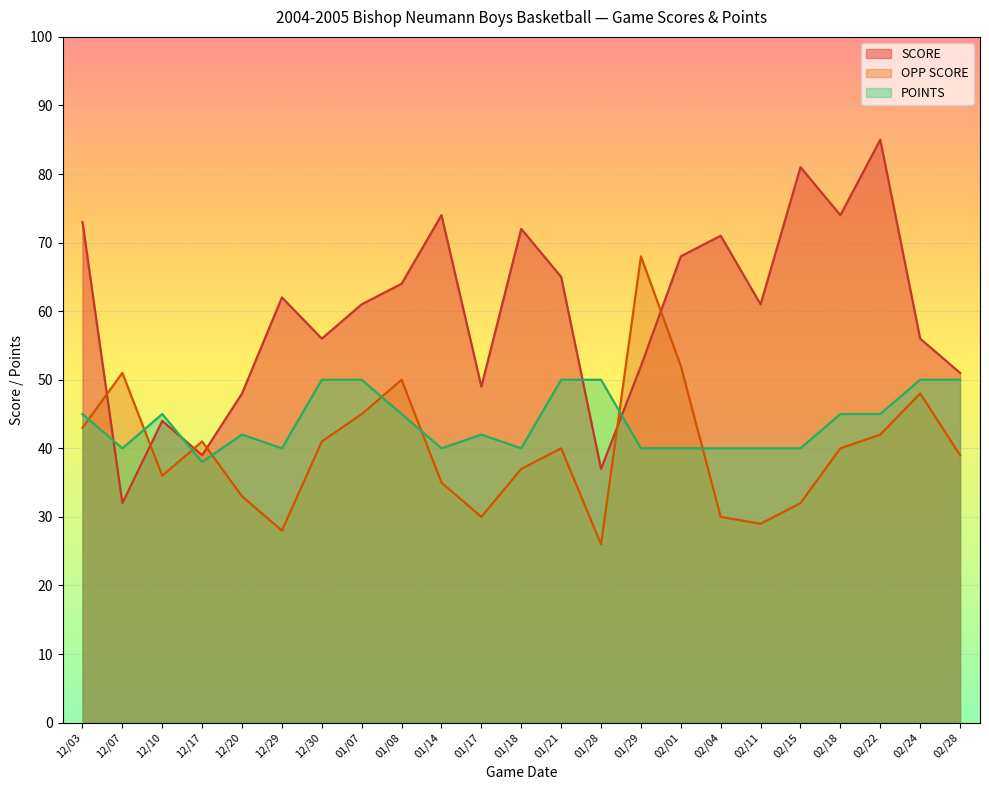

At 01/14, list the series in order from largest to smallest.

SCORE, POINTS, OPP SCORE